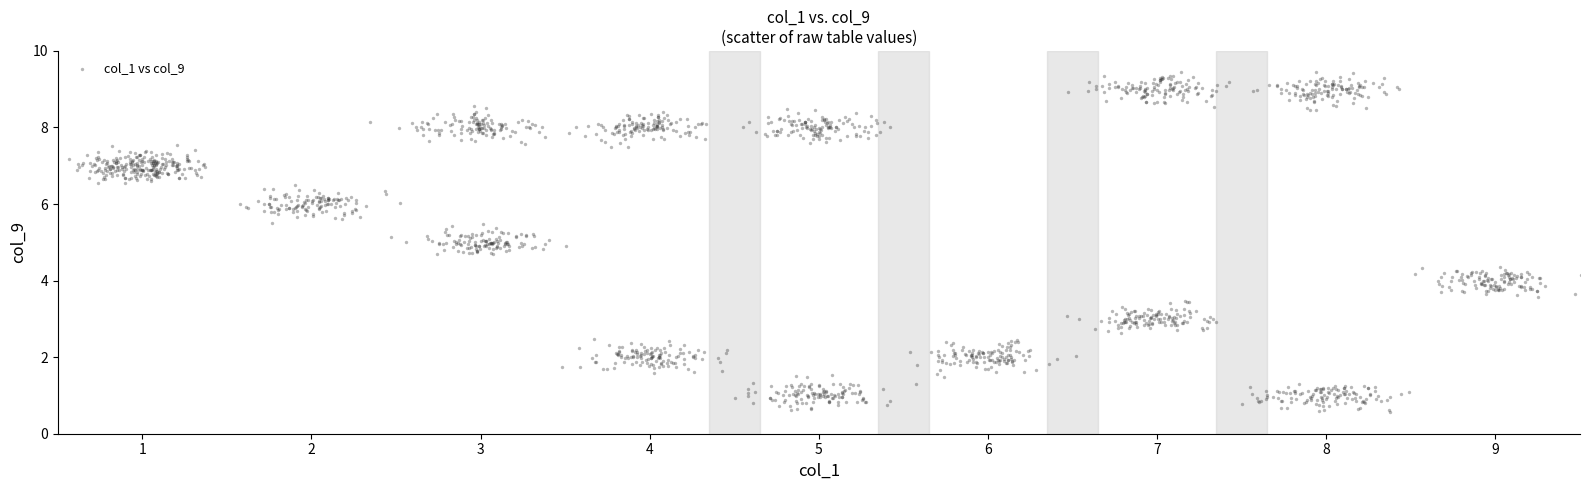

What is the range of X values (max minus min)?

8.9